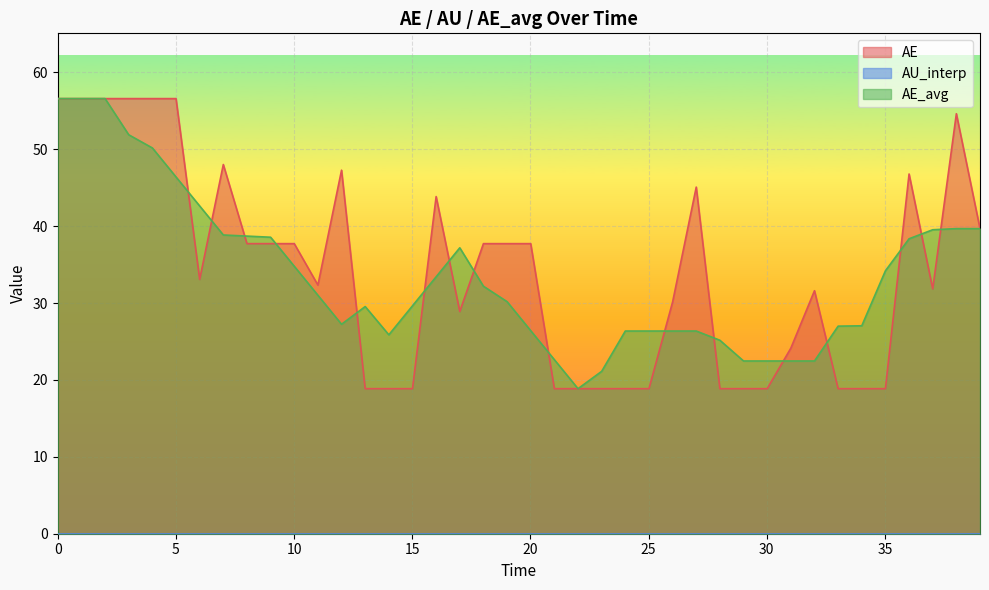

What is the lowest value of the AE_avg series?

18.9